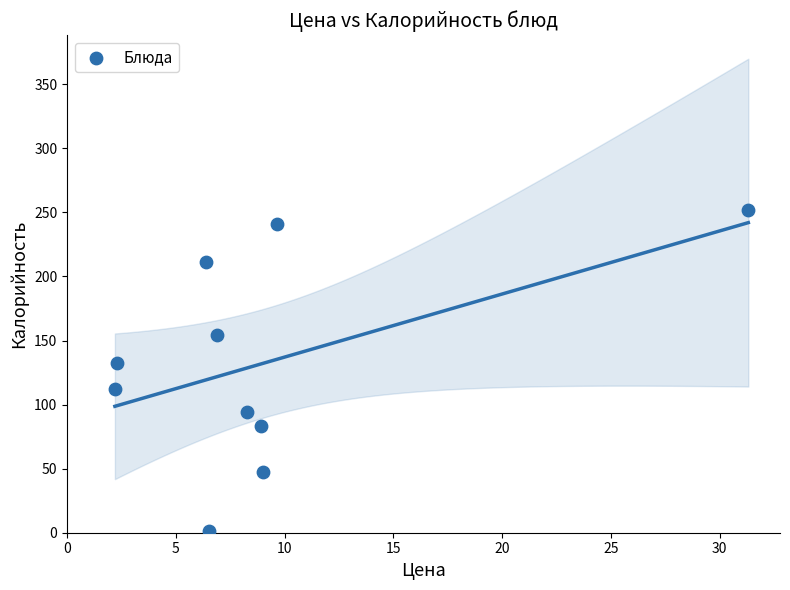

What Y value in the scatter plot is closest to 126?

132.5